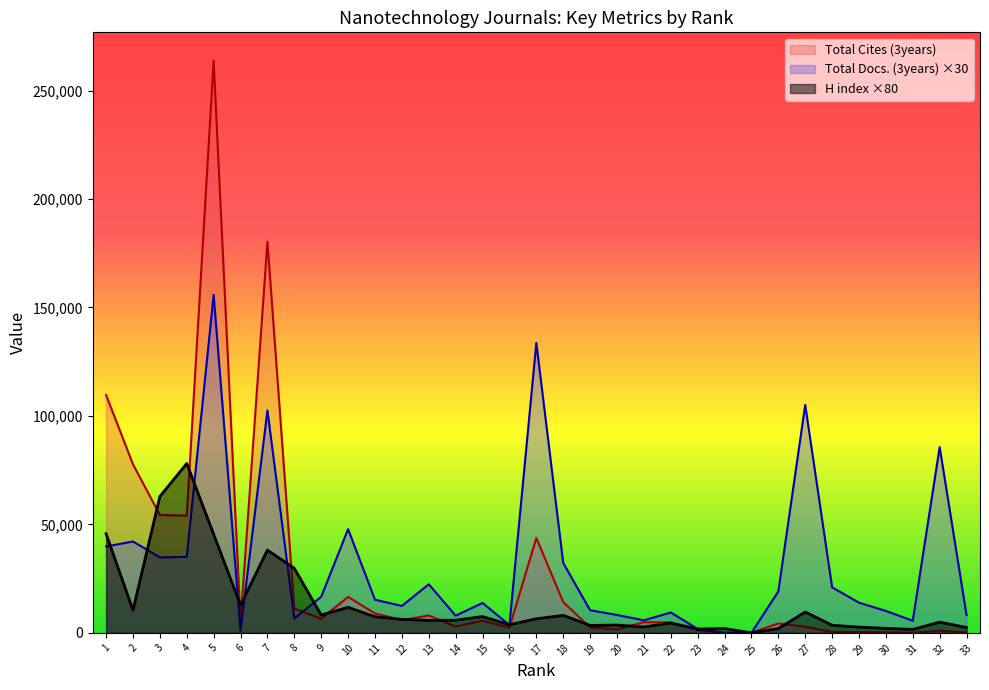

Which category has the lowest value across all series?

25